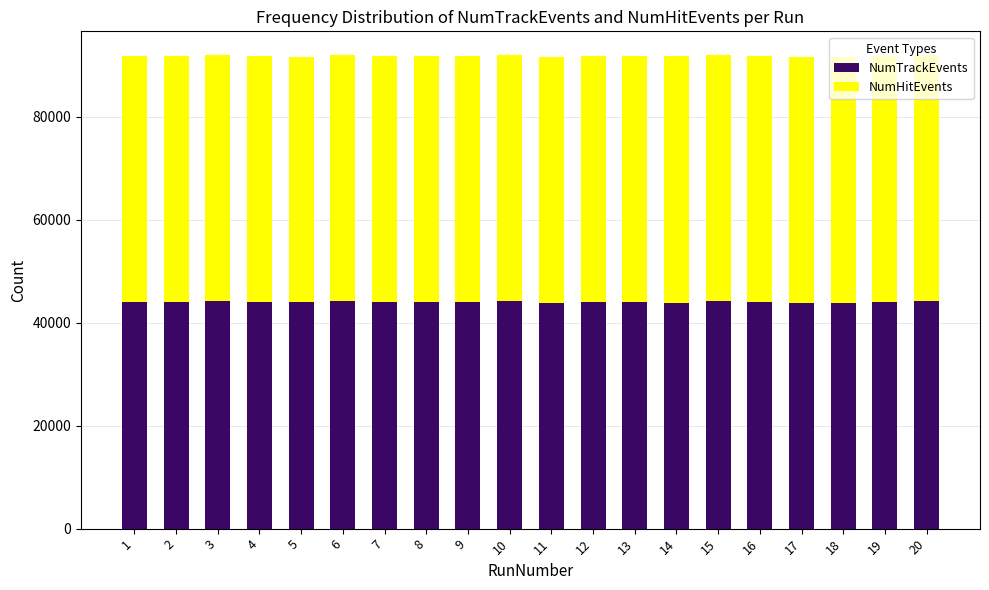

What is the approximate value of NumTrackEvents at 2?

44068